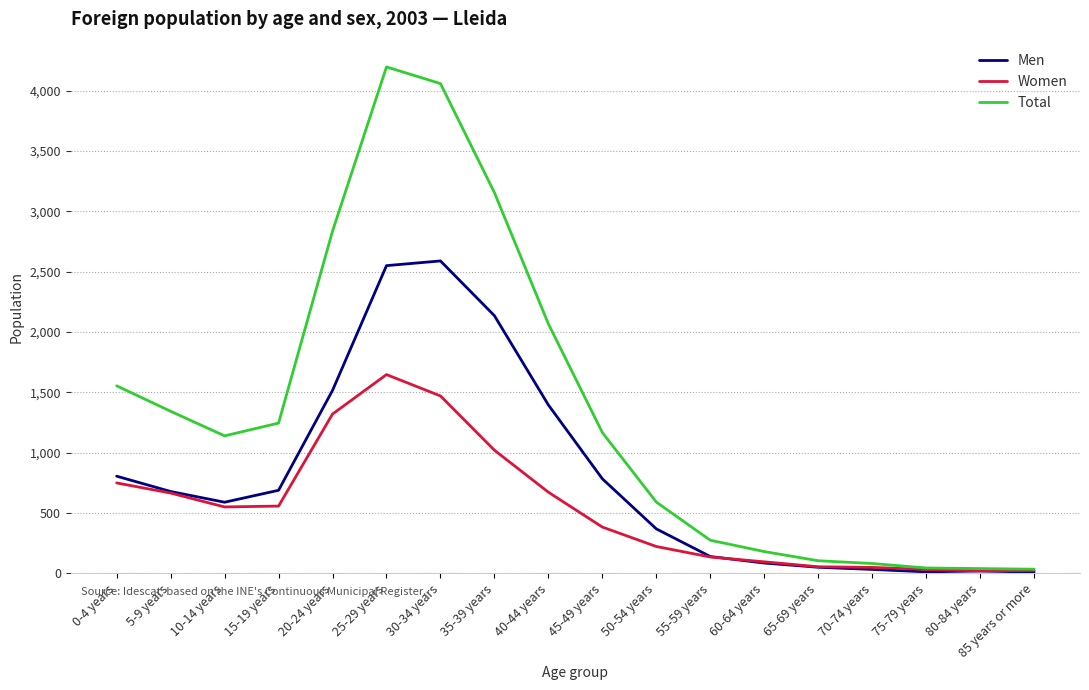

How many lines are shown in the chart?

3